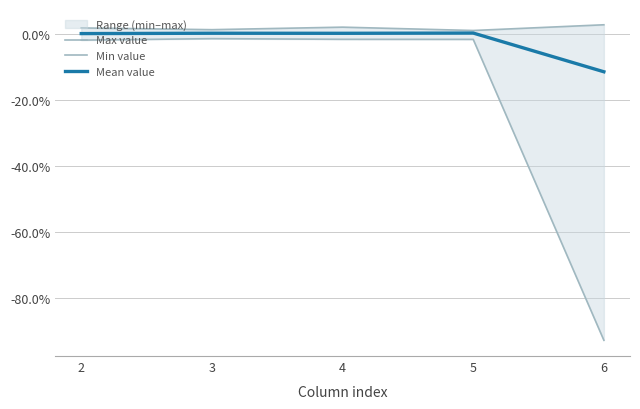

True or false: Mean value and Max value cross at least once.

False